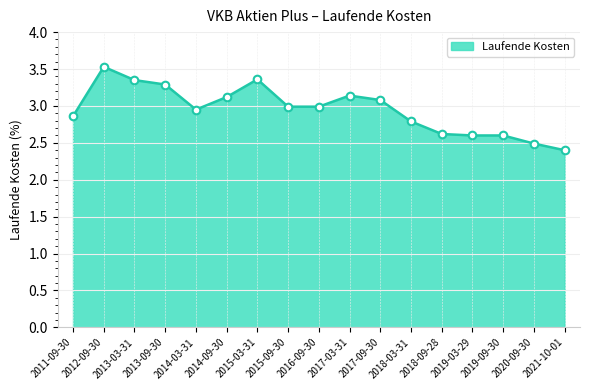

What is the ratio of the value at 2016-09-30 to the value at 2014-03-31?

1.0